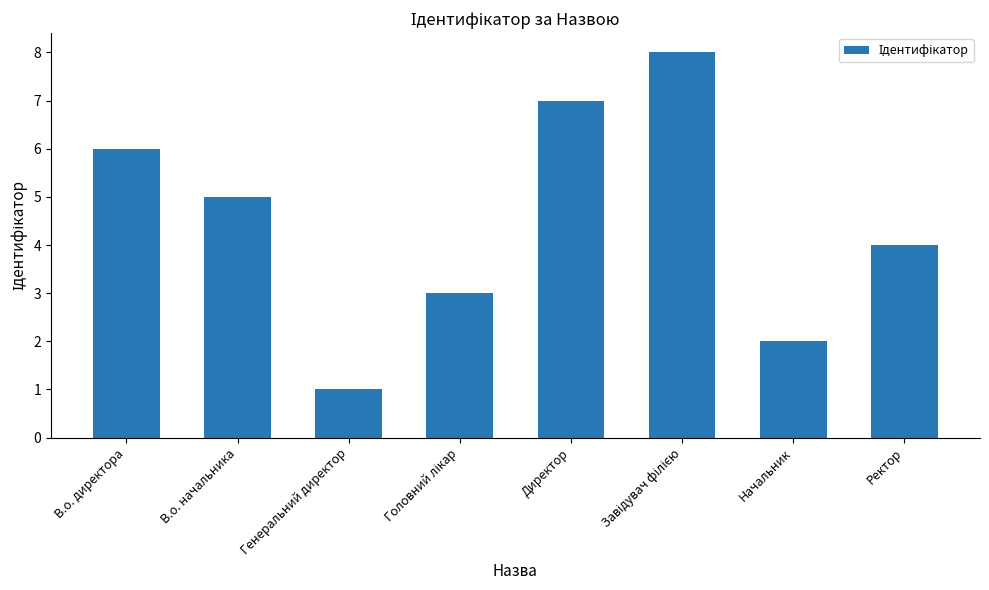

Does the chart contain any negative values?

No